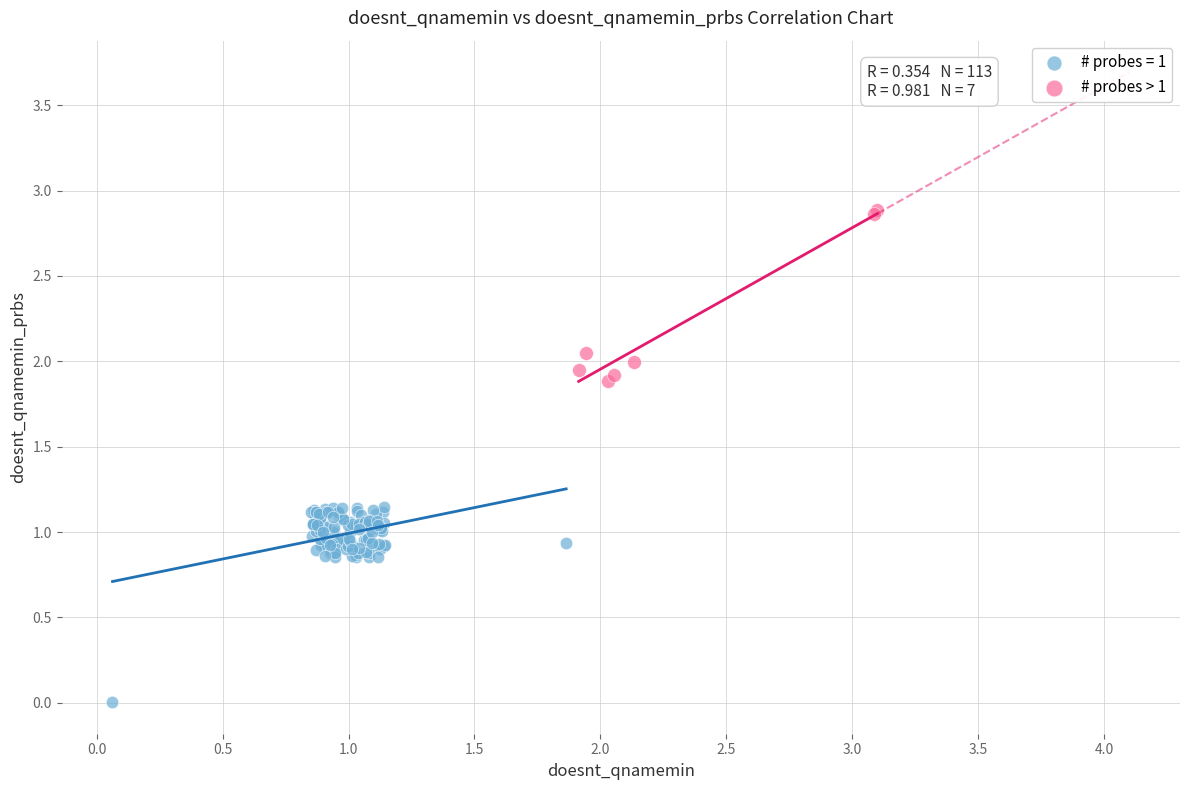

Which series reaches the maximum Y coordinate?

# probes > 1